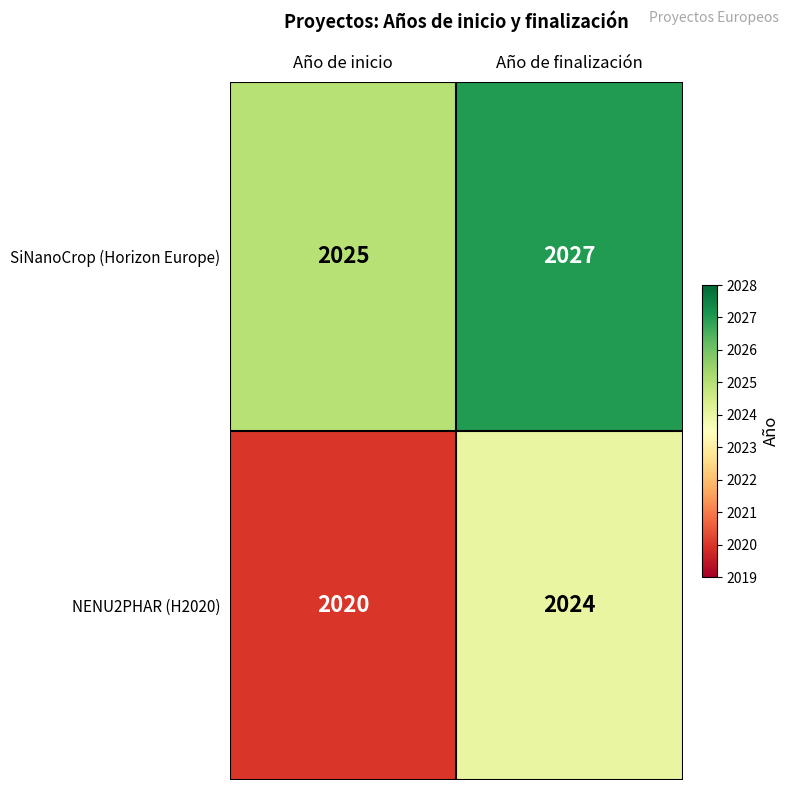

What is the difference between the maximum and minimum values in the NENU2PHAR (H2020) series?

4